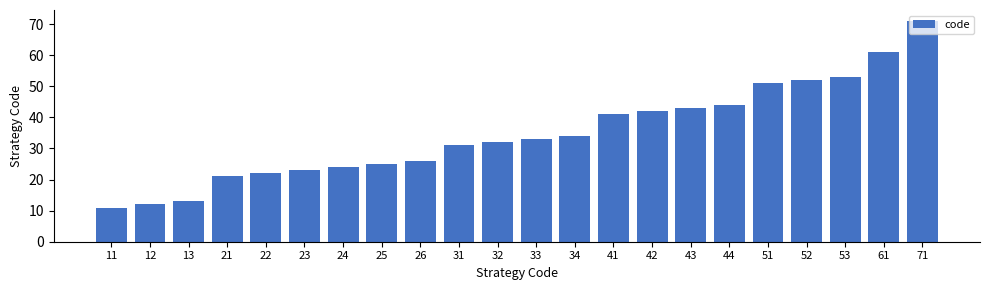

What is the change in value from 26 to 41?

+15